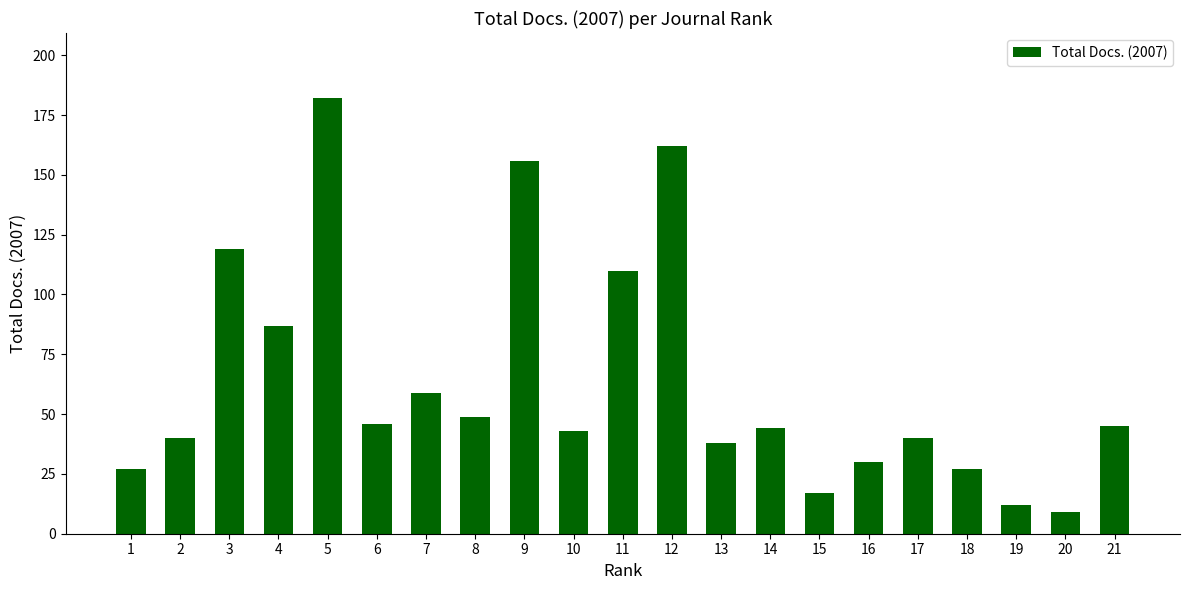

Is it true that the value at 14 is 44?

True